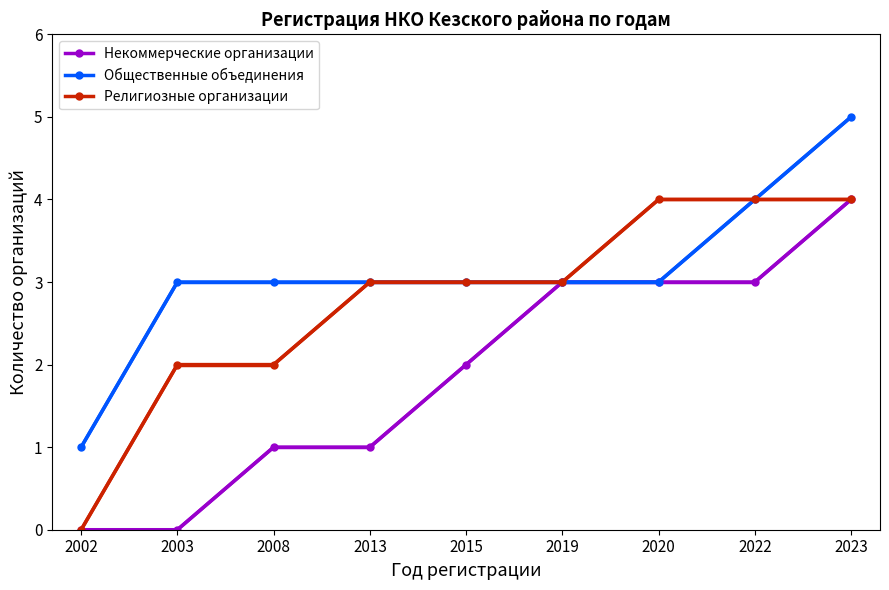

Does the chart have visible grid lines?

No